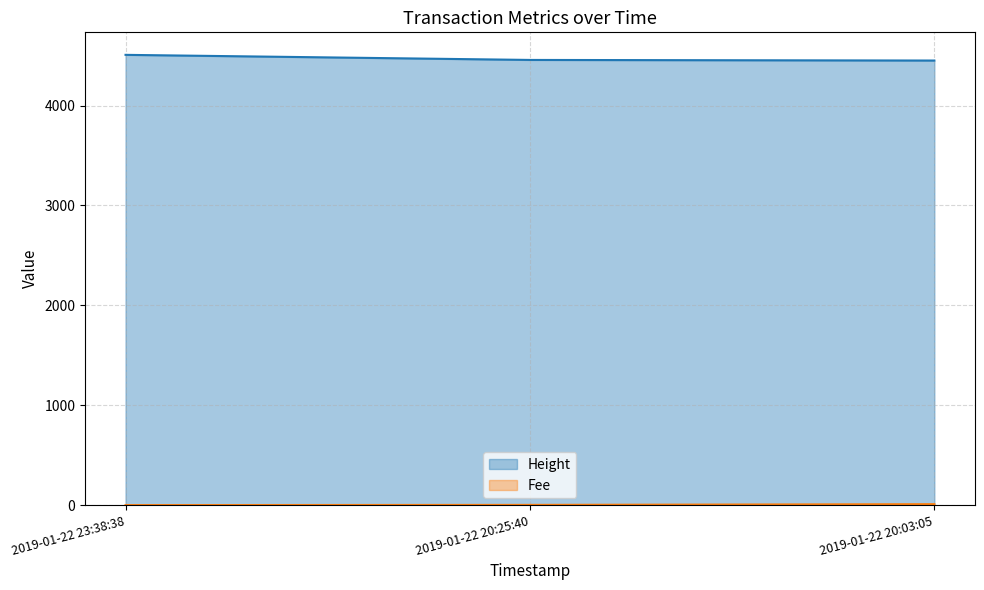

Which has a higher value, 2019-01-22 20:03:05 or 2019-01-22 23:38:38?

2019-01-22 23:38:38